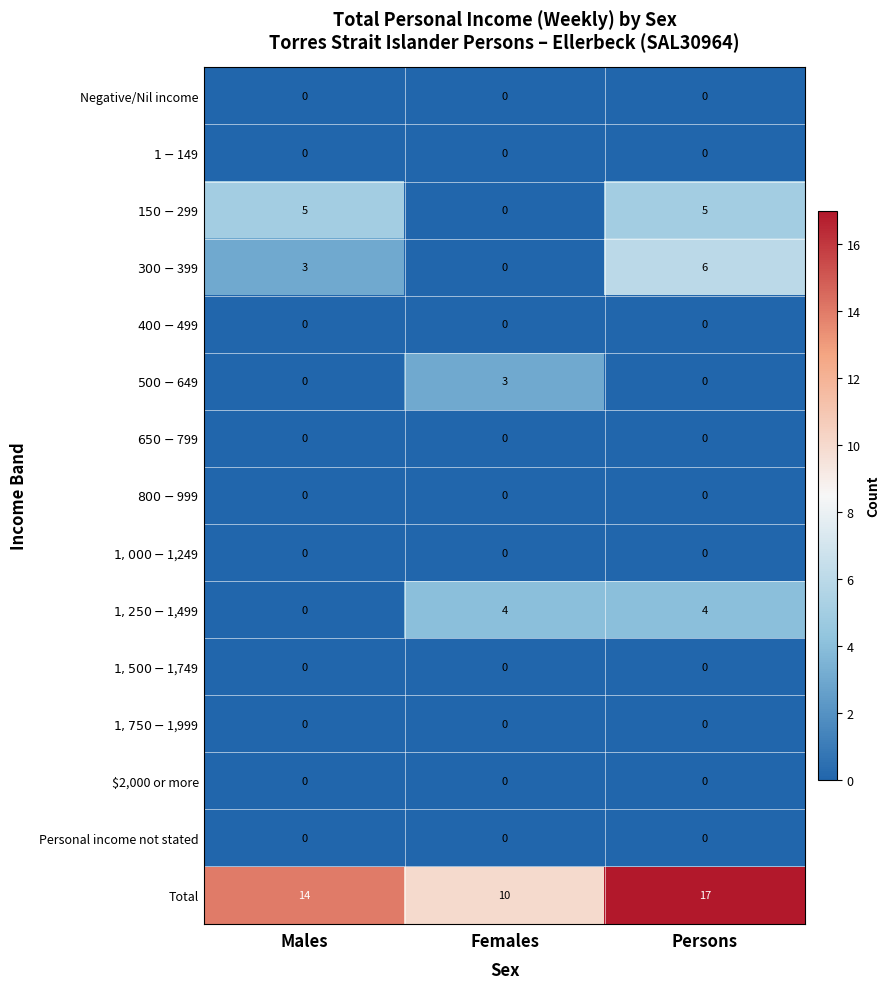

What is the sum of the Total values at Females and Persons?

27